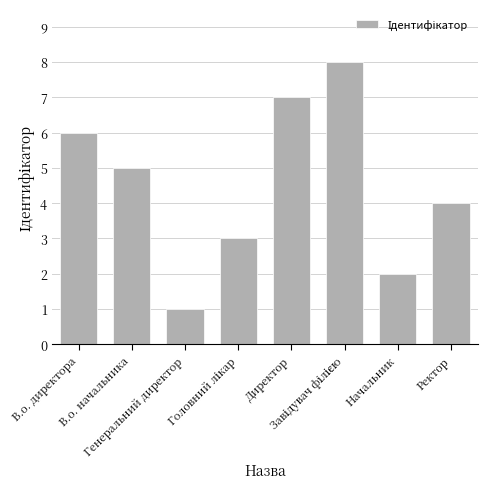

What position from the left is В.о. начальника?

2